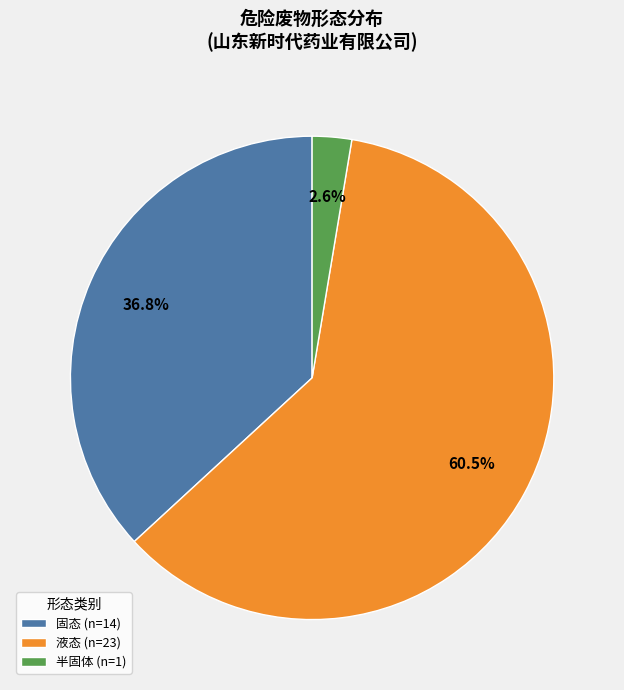

Is the sum of 半固体 (n=1) and 液态 (n=23) greater than half?

Yes